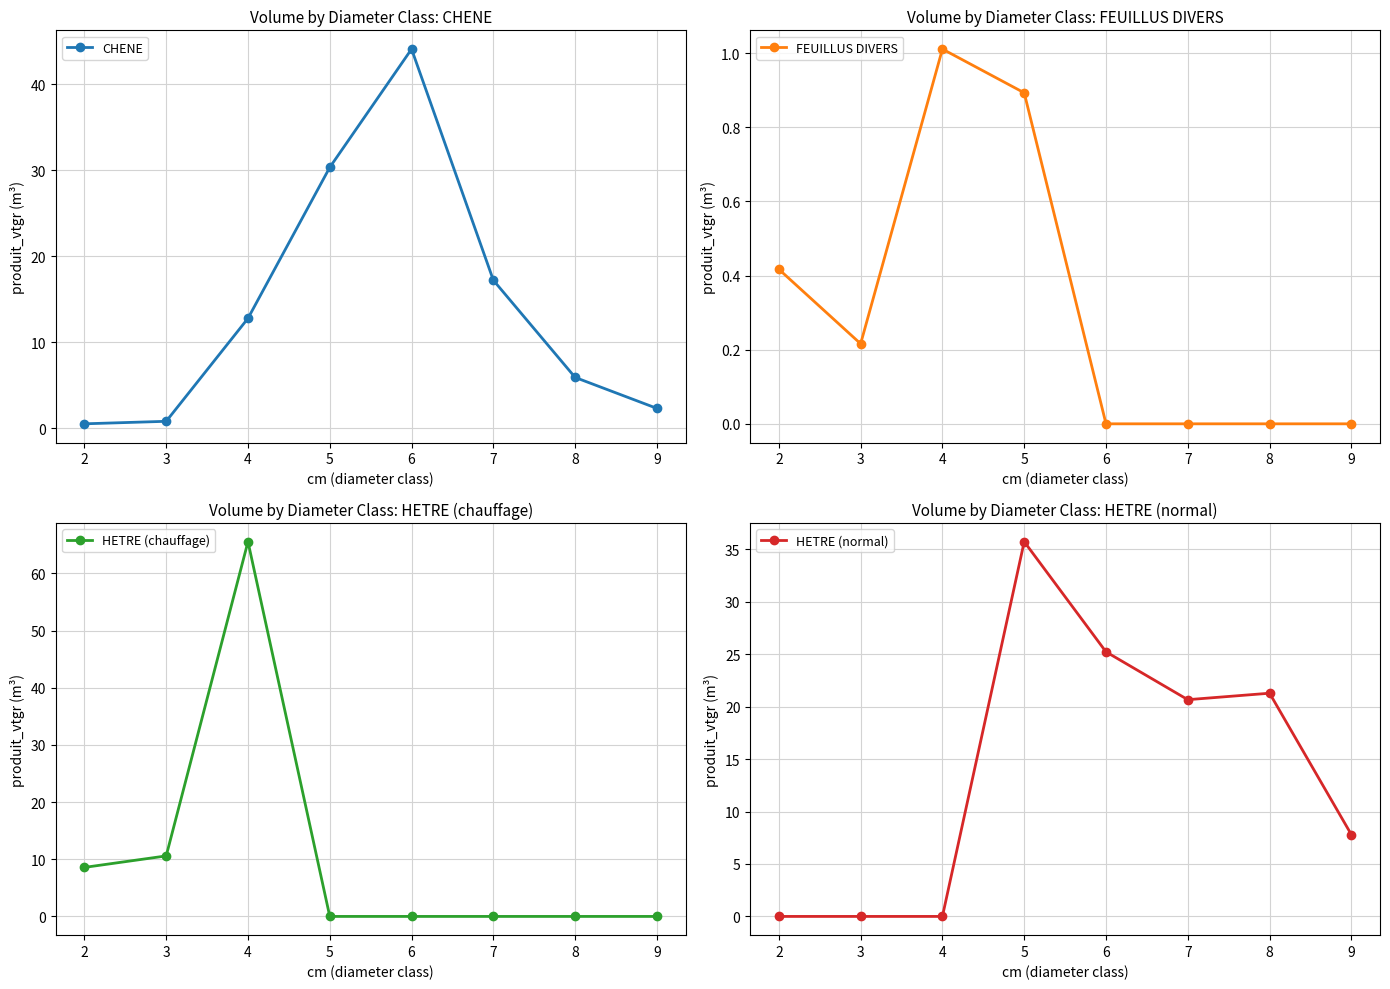

True or false: HETRE (chauffage) and FEUILLUS DIVERS intersect in this chart.

True